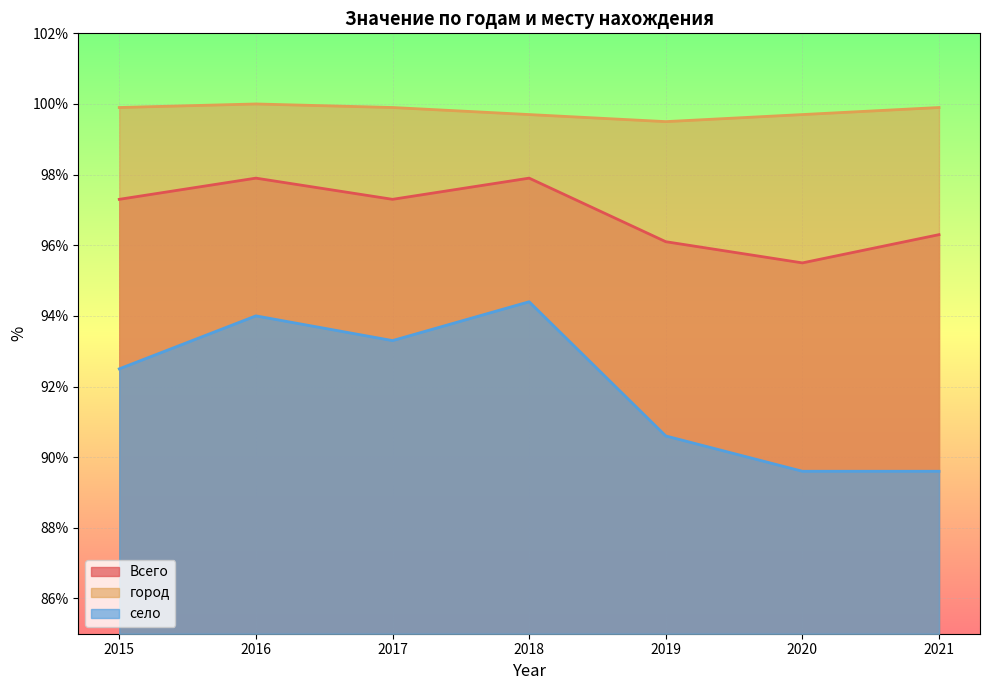

What is the difference between the город values at 2016 and 2020?

0.3